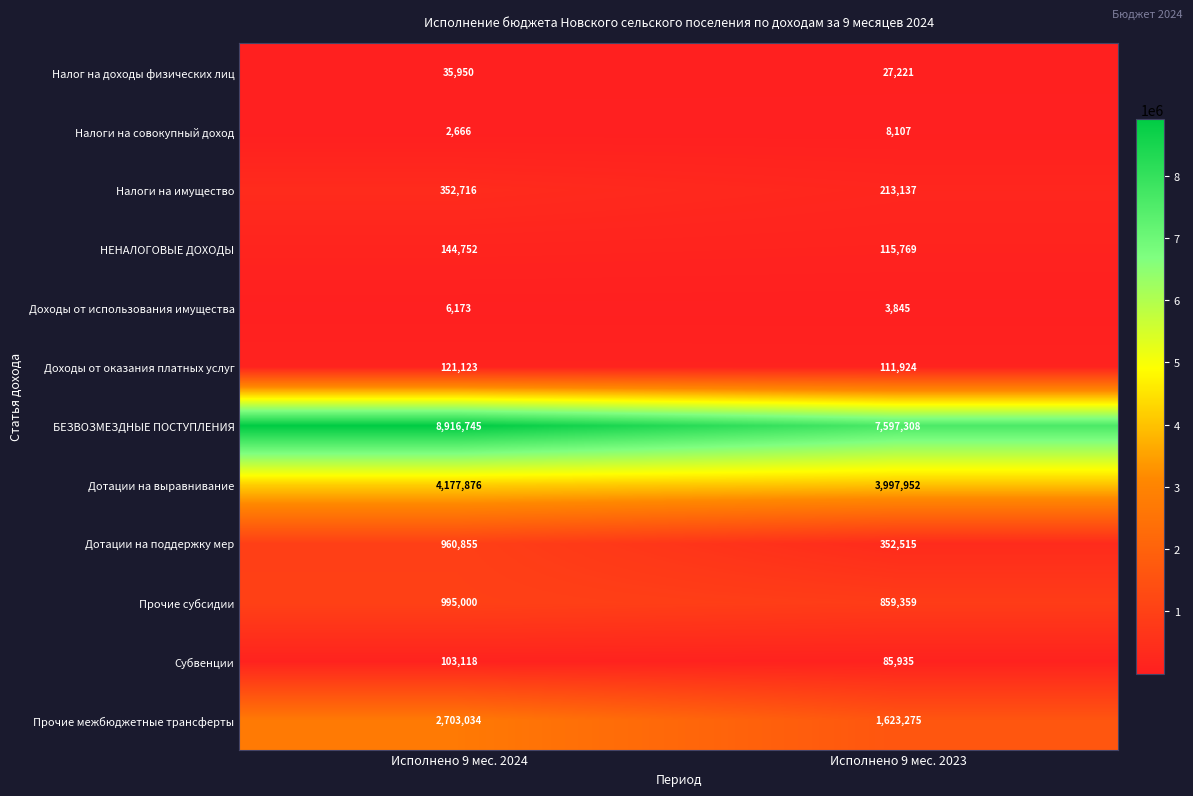

Reading right to left, extract all data points from this chart.

Налог на доходы физических лиц: 27221	35950
Налоги на совокупный доход: 8107	2666
Налоги на имущество: 213137	352716
НЕНАЛОГОВЫЕ ДОХОДЫ: 115769	144752
Доходы от использования имущества: 3845	6173
Доходы от оказания платных услуг: 111924	121123
БЕЗВОЗМЕЗДНЫЕ ПОСТУПЛЕНИЯ: 7597308	8916745
Дотации на выравнивание: 3997952	4177876
Дотации на поддержку мер: 352515	960855
Прочие субсидии: 859359	995000
Субвенции: 85935	103118
Прочие межбюджетные трансферты: 1623275	2703034